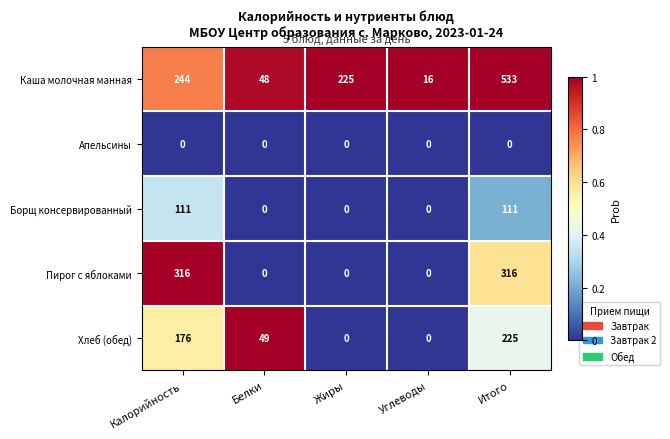

At Итого, list the series in order from smallest to largest.

Апельсины, Борщ консервированный, Хлеб (обед), Пирог с яблоками, Каша молочная манная